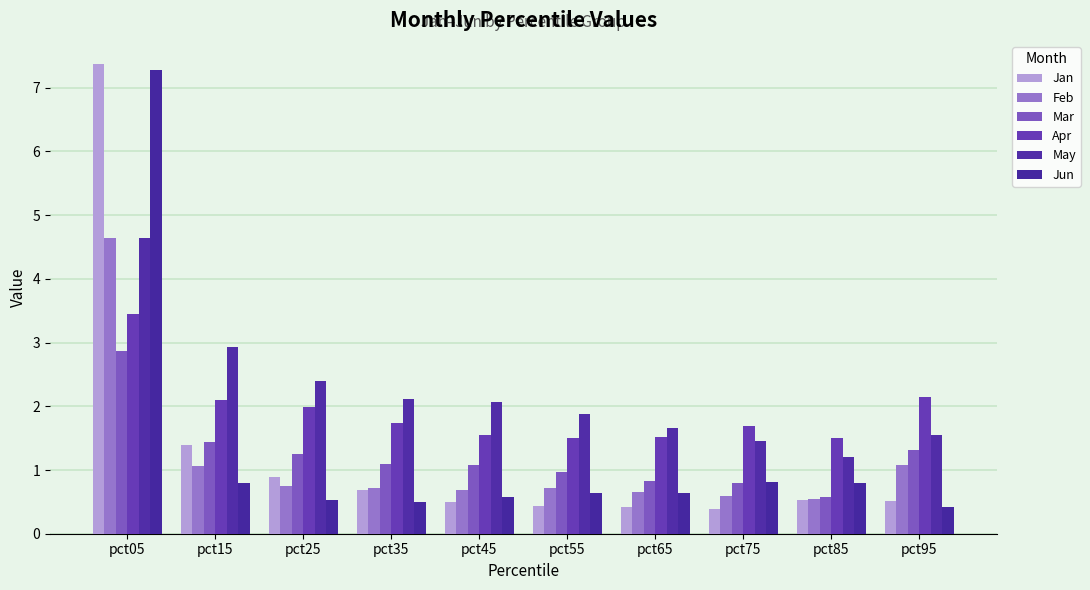

How many distinct data groups are displayed?

6